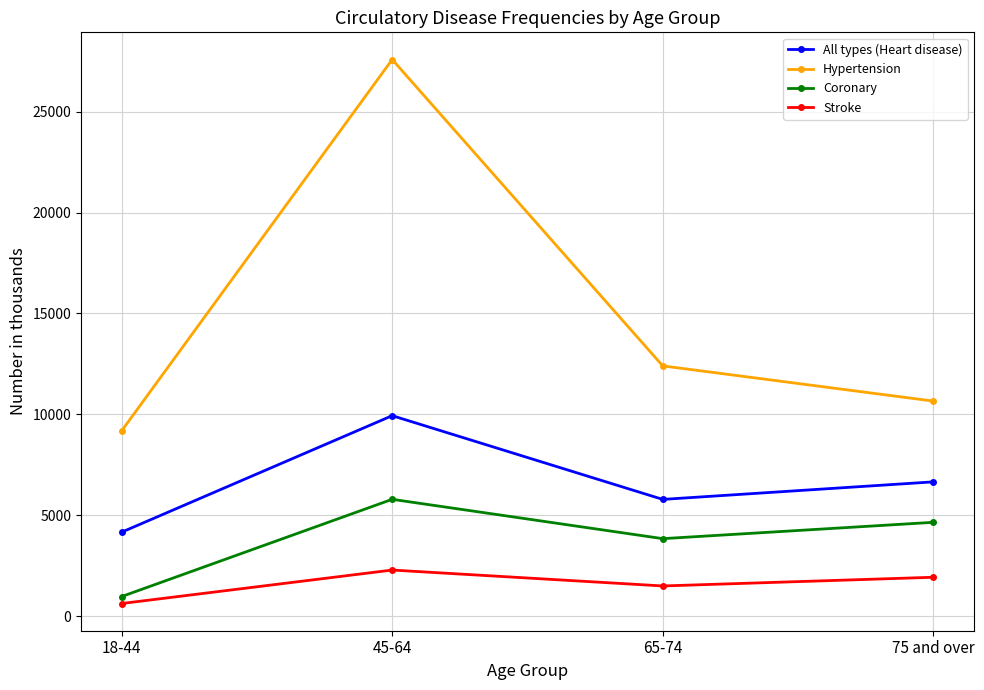

Is the value of Coronary at 65-74 greater than the value of All types (Heart disease) at 18-44?

No